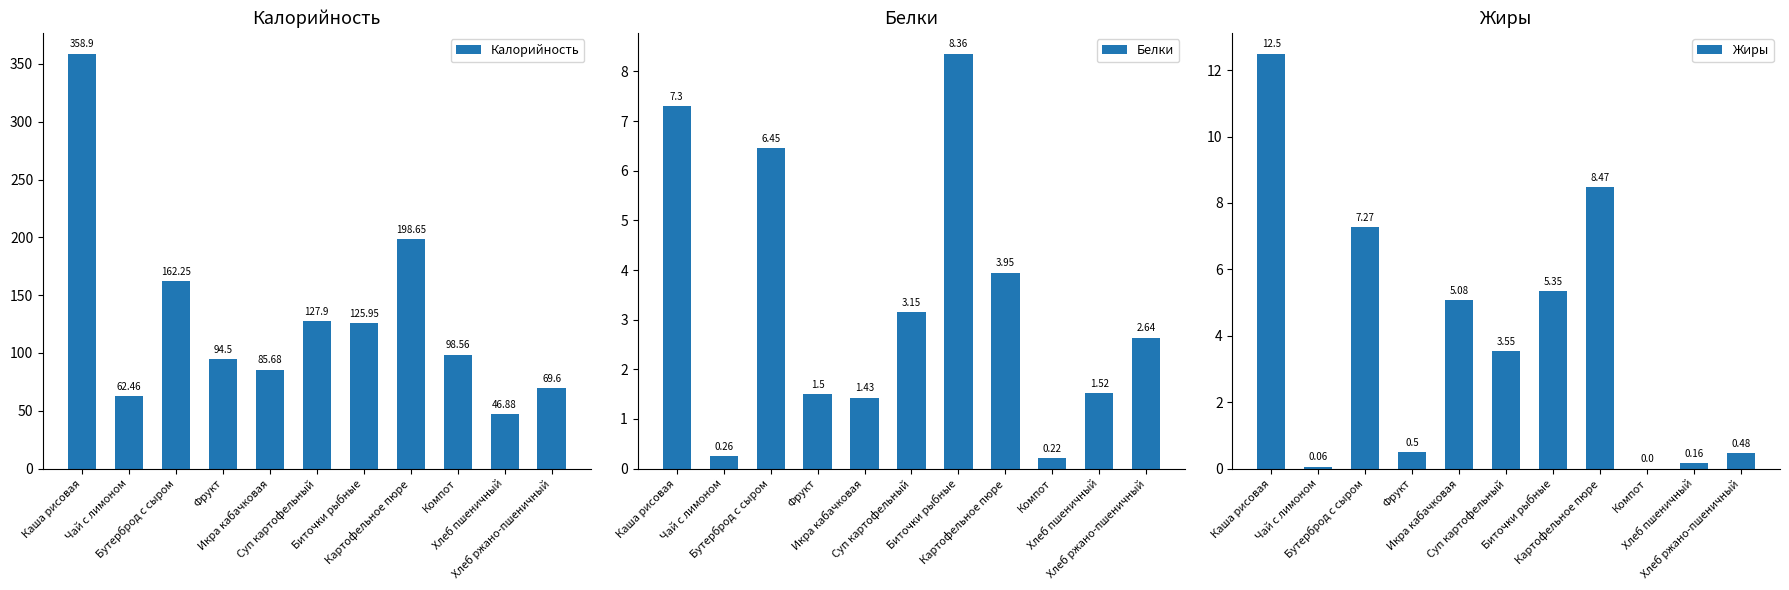

Which series has the largest range (max minus min)?

Калорийность